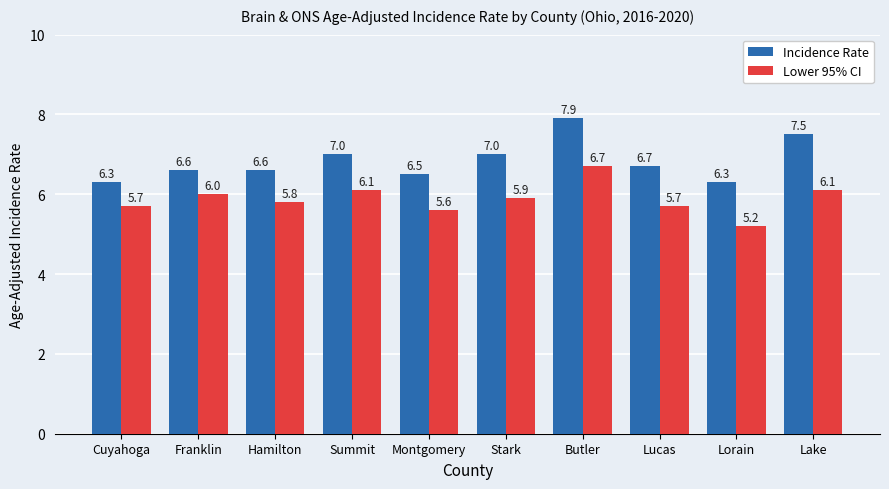

Reading left to right, transcribe all the data shown in this chart.

Incidence Rate: 6.3	6.6	6.6	7.0	6.5	7.0	7.9	6.7	6.3	7.5
Lower 95% CI: 5.7	6.0	5.8	6.1	5.6	5.9	6.7	5.7	5.2	6.1